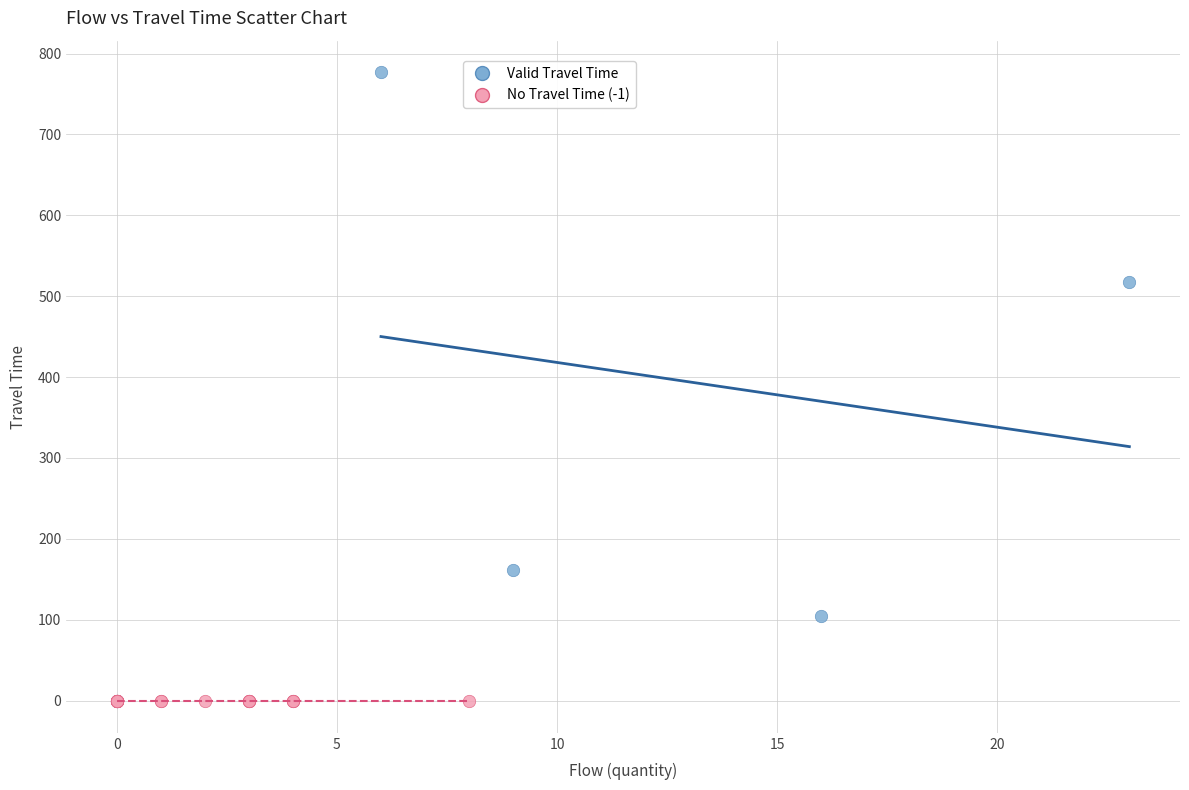

Which series contains the highest Y value?

Valid Travel Time